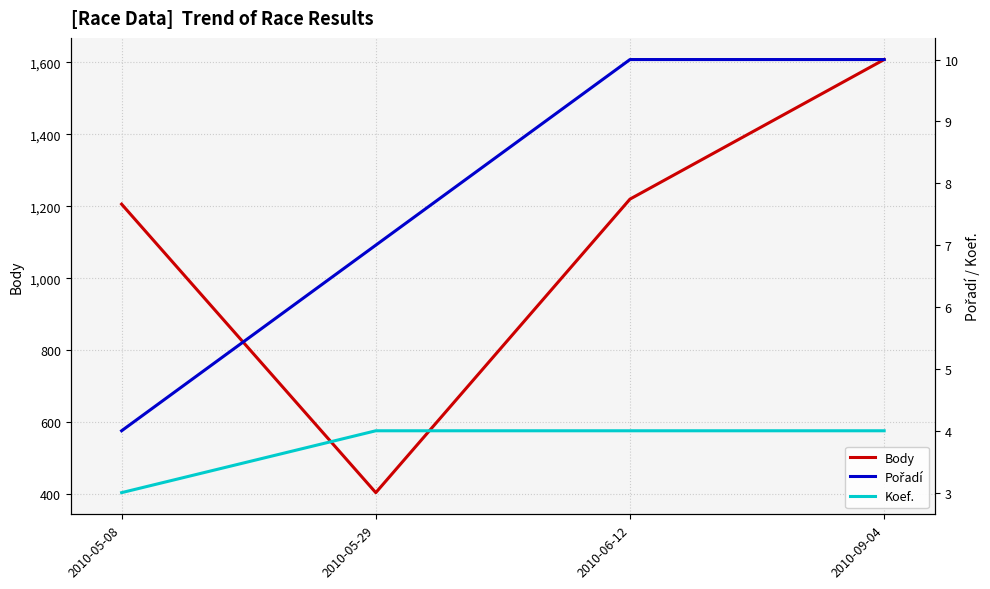

True or false: Body has more than 1 interior local peaks.

False